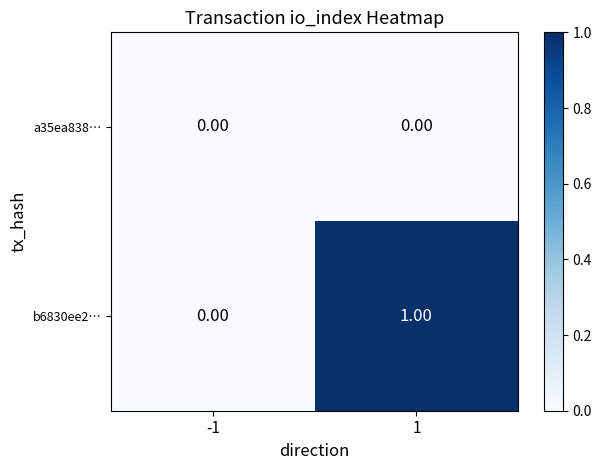

Which series has the largest range (max minus min)?

b6830ee2…